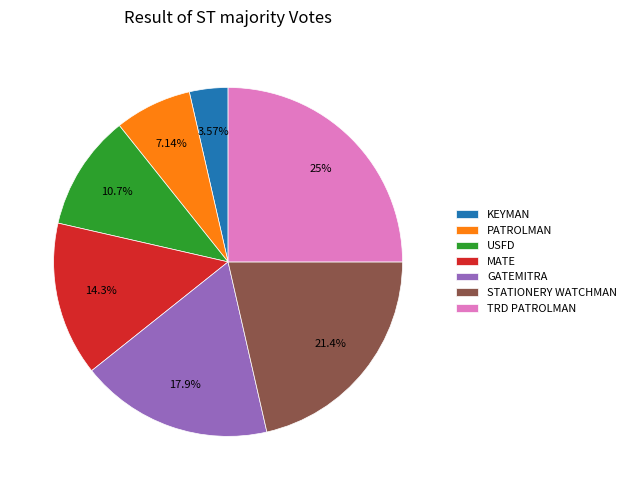

To the nearest percent, what is the difference between the KEYMAN and GATEMITRA slice percentages?

14%